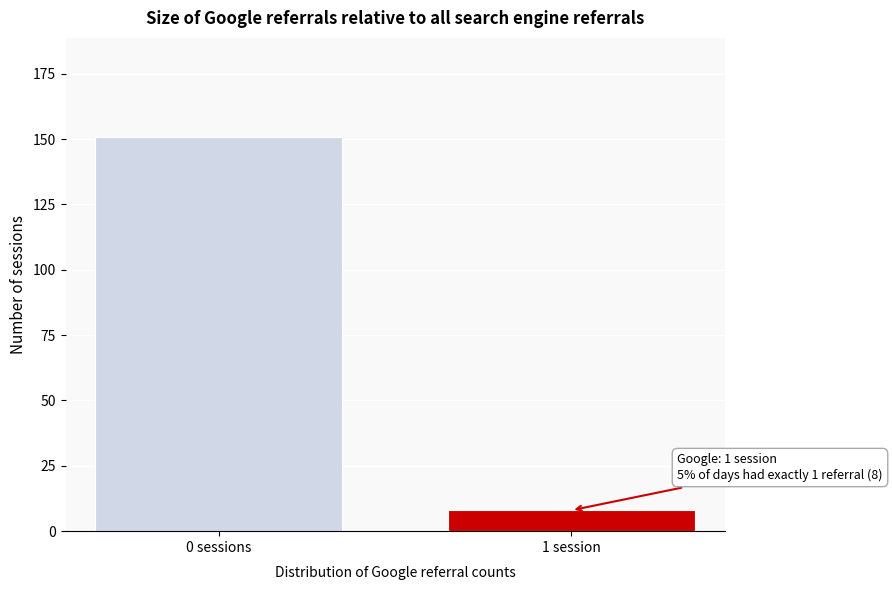

Reading left to right, list all the values displayed in this chart.

151	8